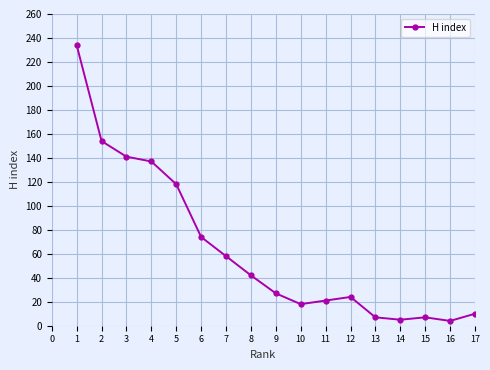

What is the greatest value displayed?

234